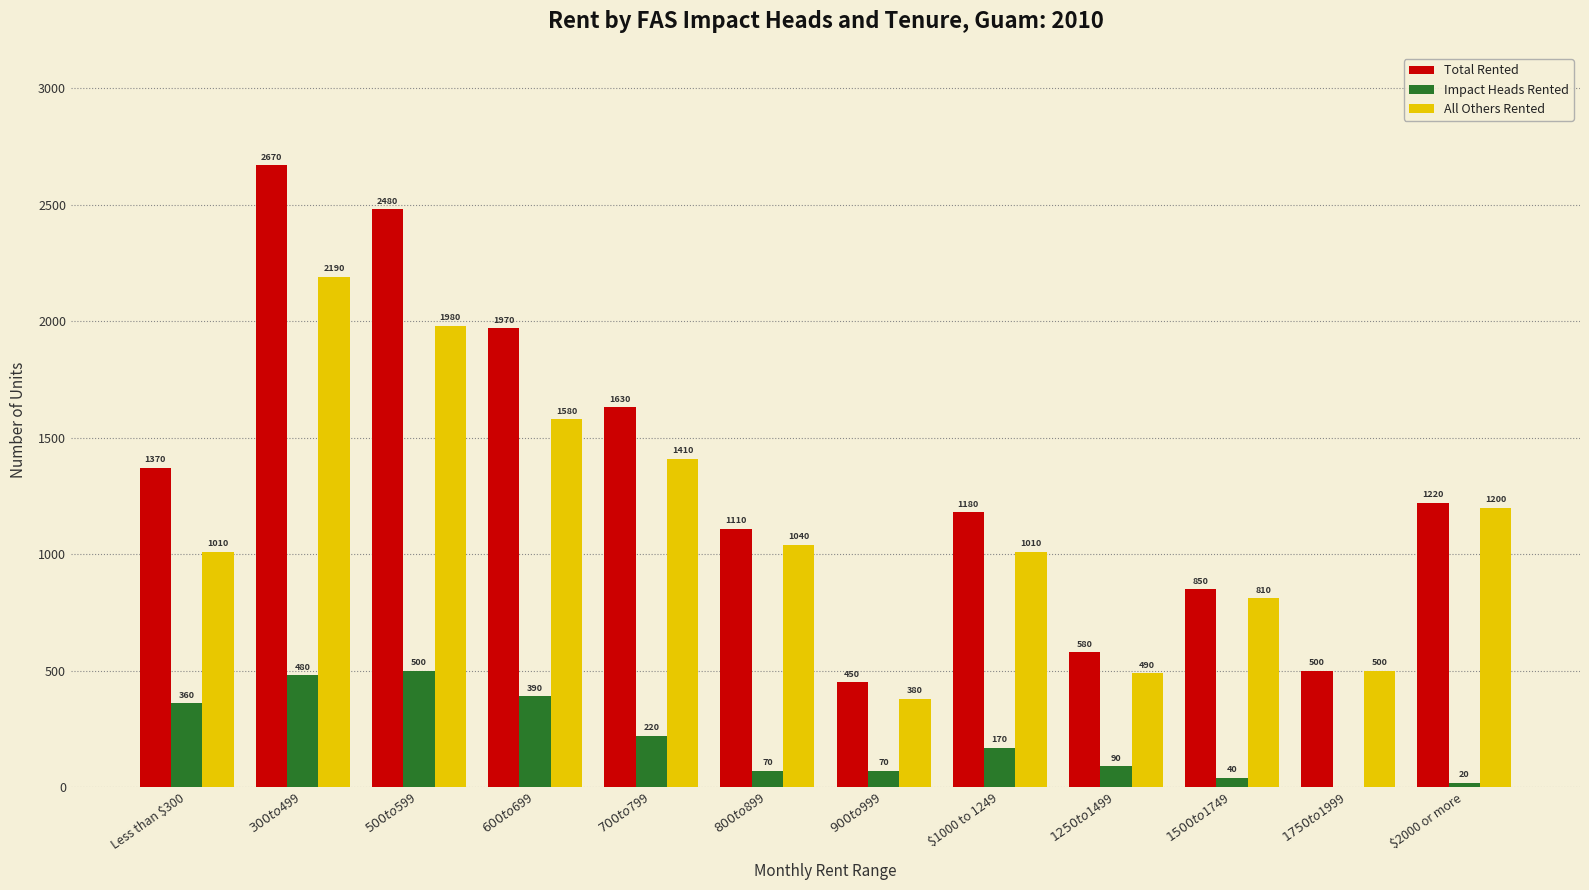

Which series changed the most between $1000 to 1249 and $1750 to $1999?

Total Rented